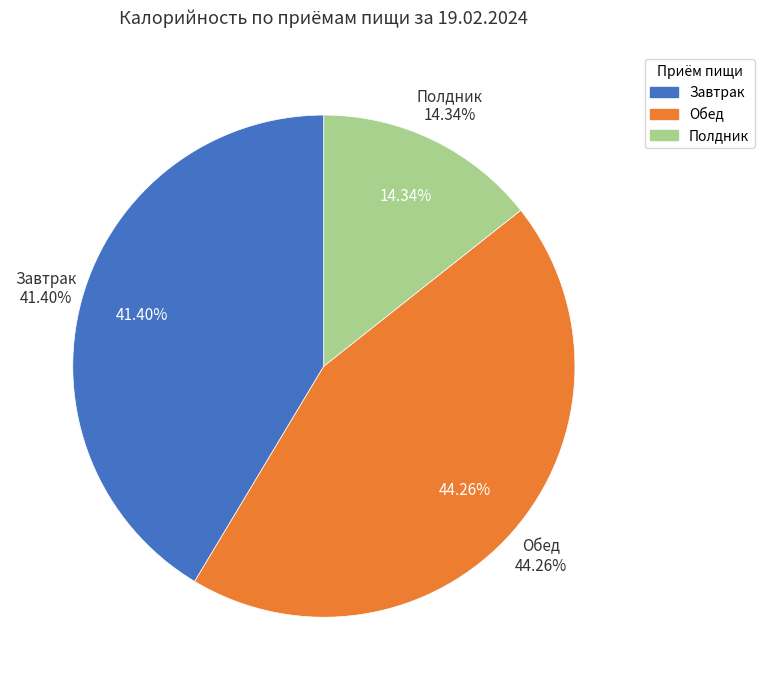

Does Обед represent more than half of the total?

No